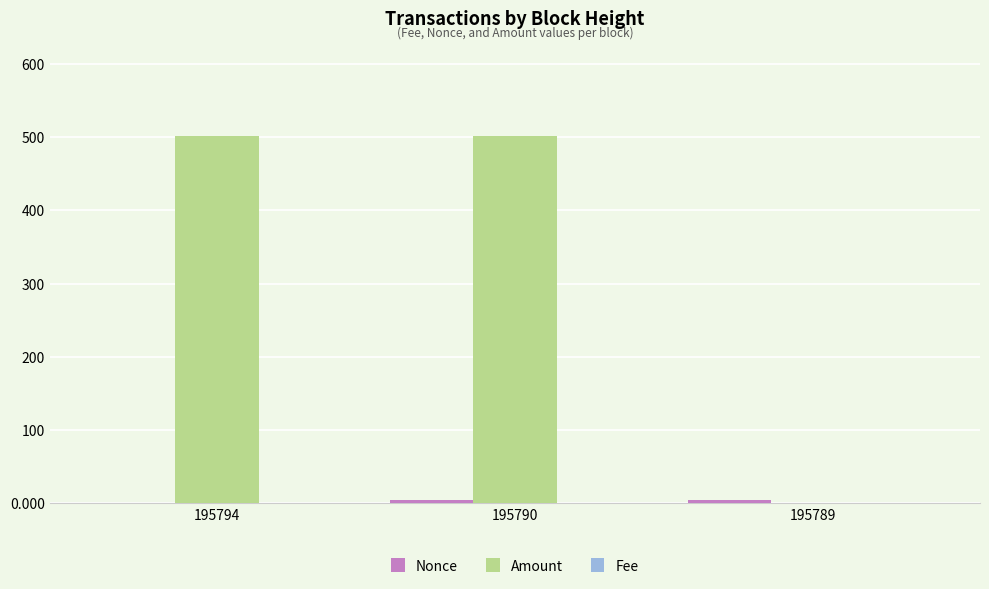

True or false: Amount has a value of 869.3 at 195794.

False